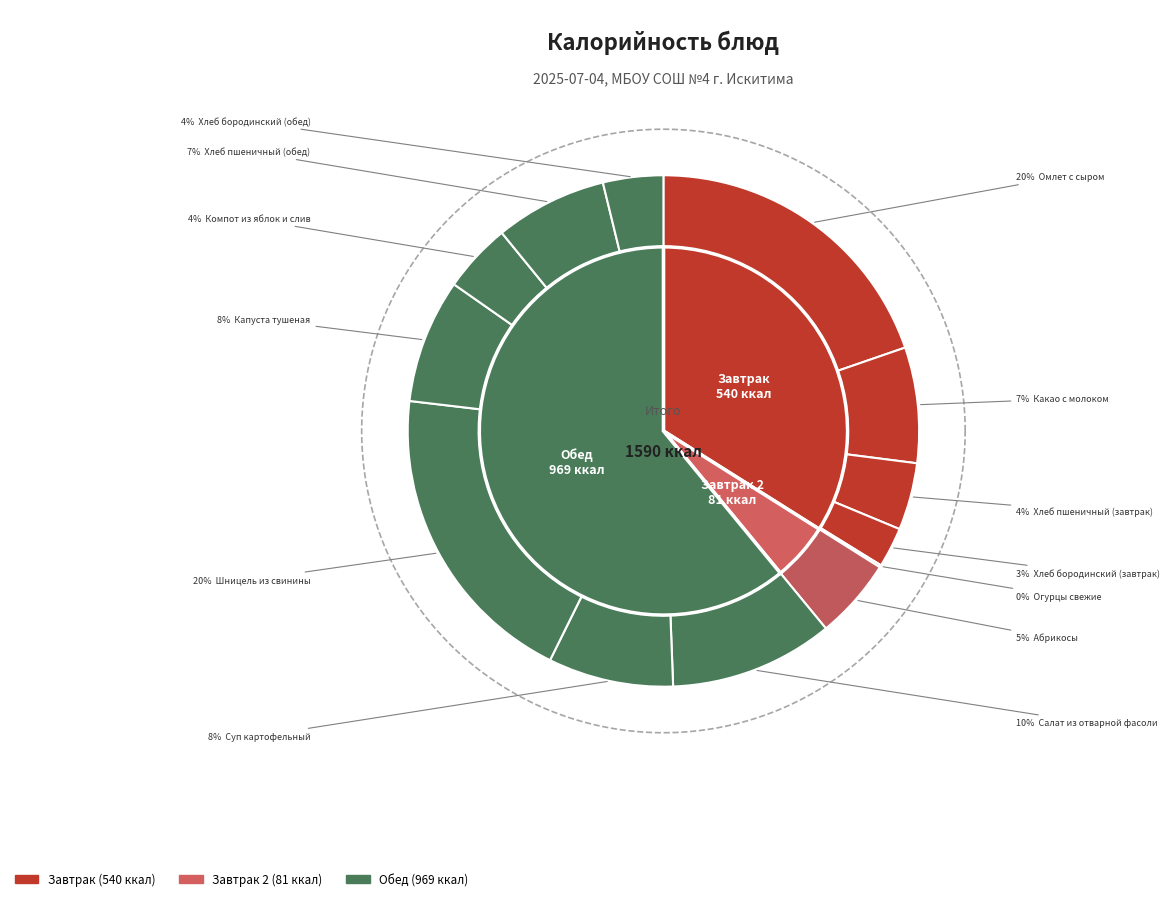

How many segments does this pie chart have?

13